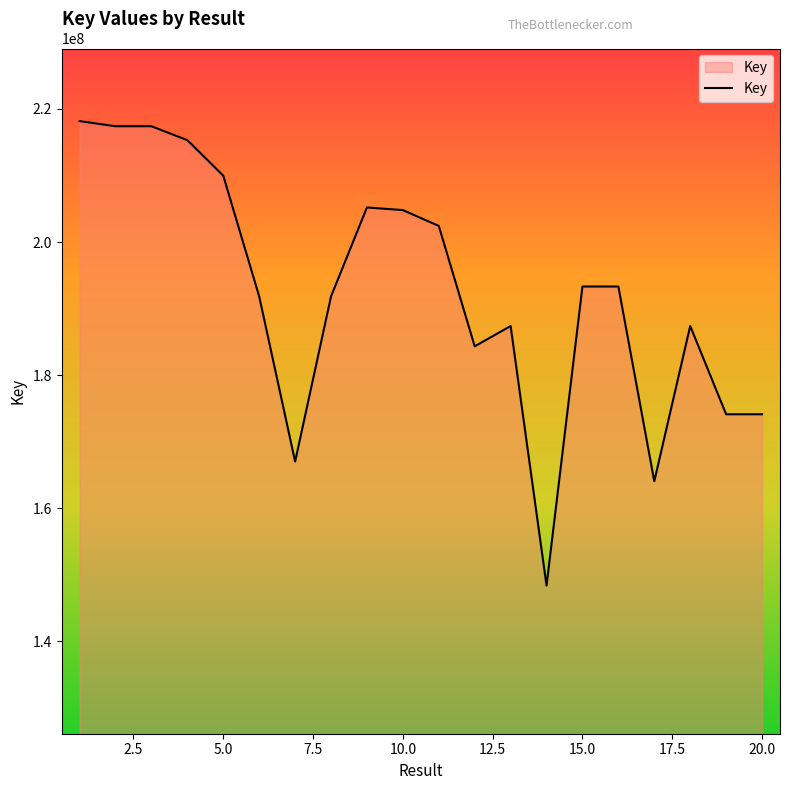

What is the difference between the maximum and minimum values?

69776077